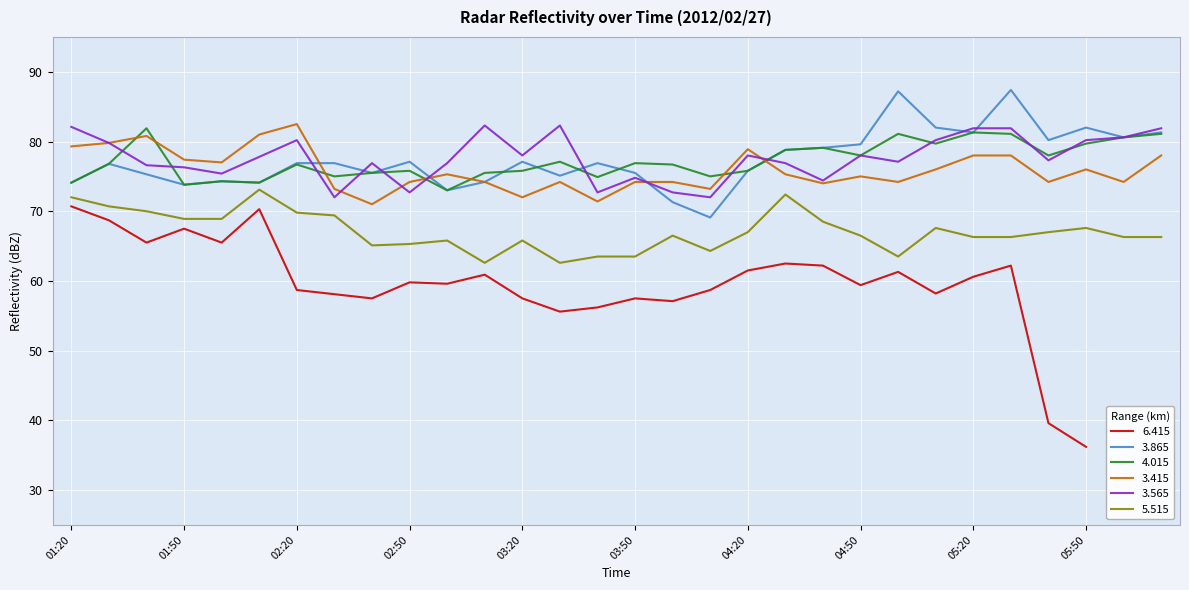

Which series changed the most between 03:50 and 05:20?

3.565